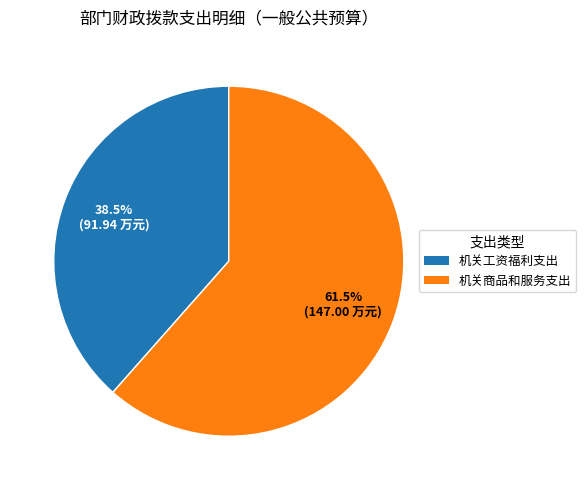

Do 机关商品和服务支出 and 机关工资福利支出 together represent more than half of the pie?

Yes